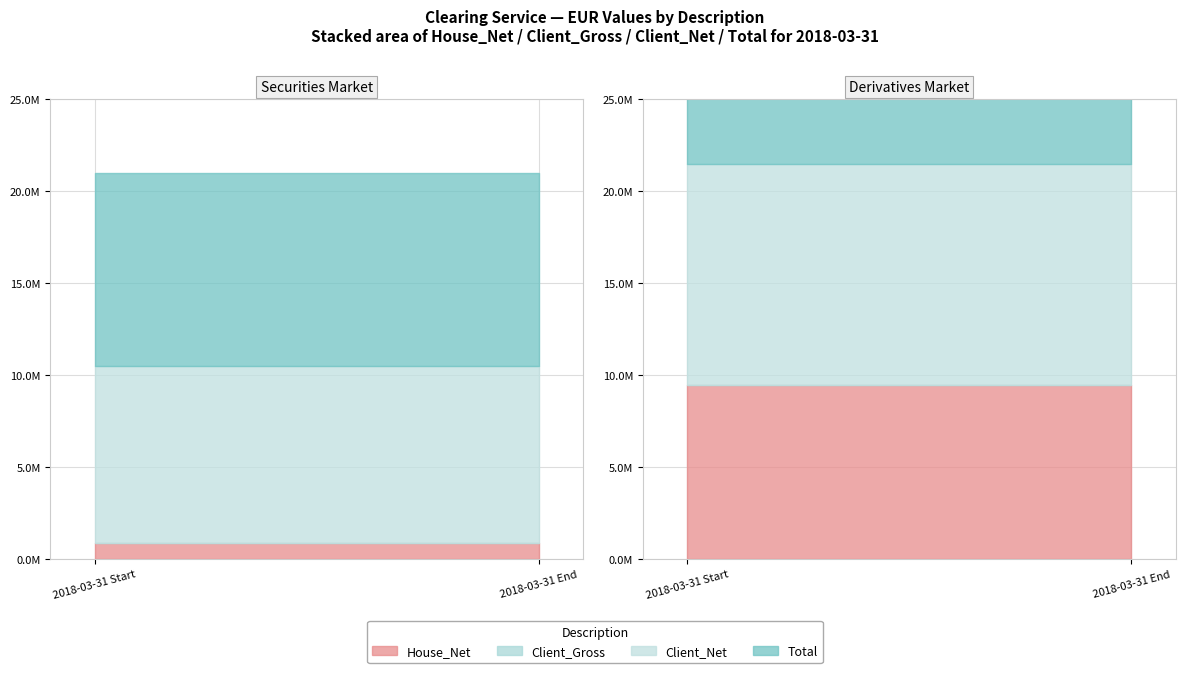

Reading left to right, extract all data points from this chart.

House_Net: Securities Market=841346.8	Derivatives Market=9475708.9
Client_Gross: Securities Market=0.0	Derivatives Market=0.0
Client_Net: Securities Market=9637813.4	Derivatives Market=11997783.5
Total: Securities Market=10479160.3	Derivatives Market=21473492.4